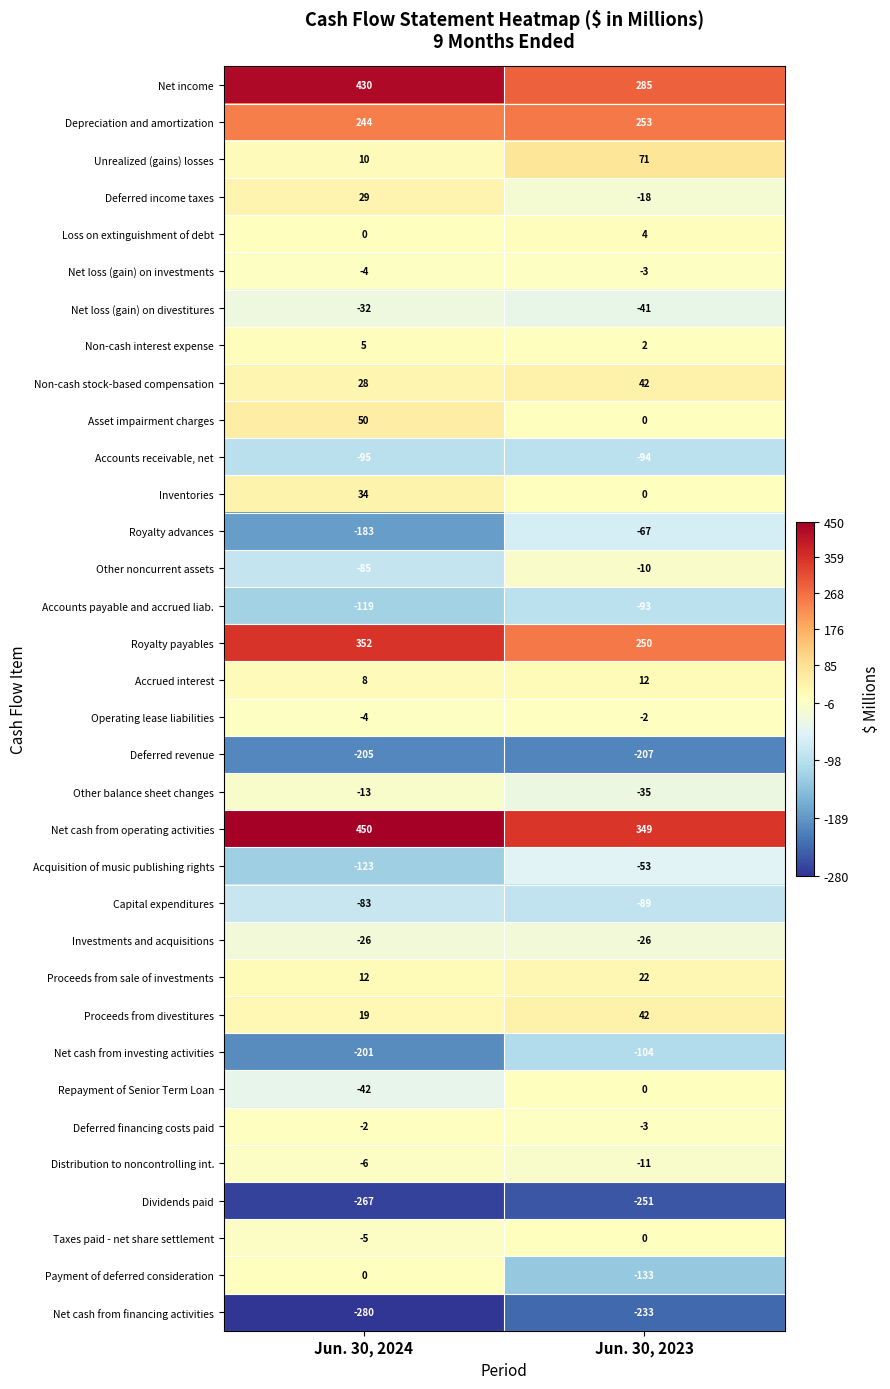

What is the smallest value displayed?

-280